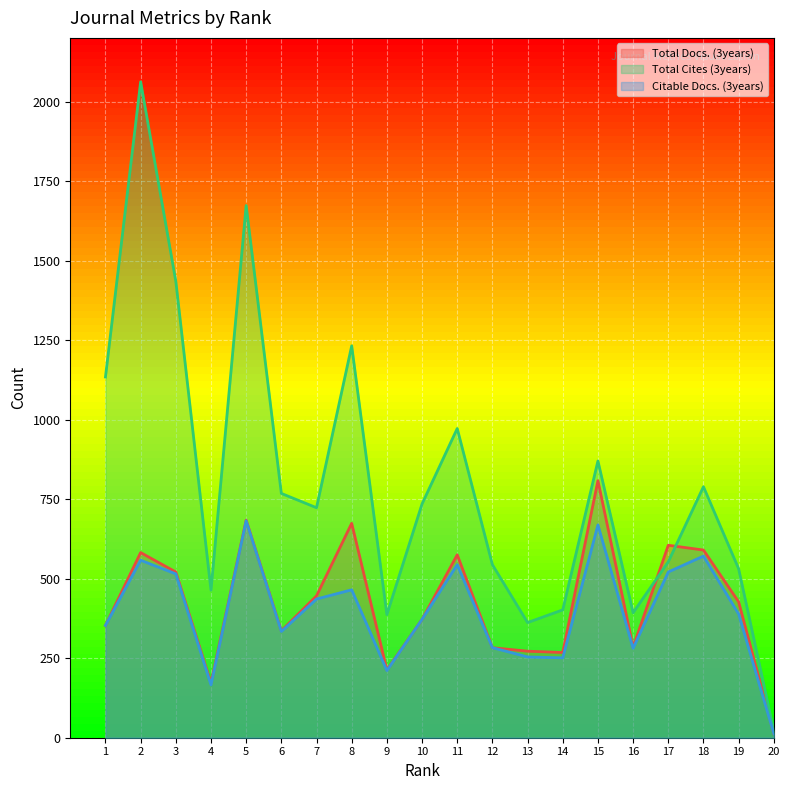

True or false: Citable Docs. (3years) and Total Docs. (3years) intersect in this chart.

False